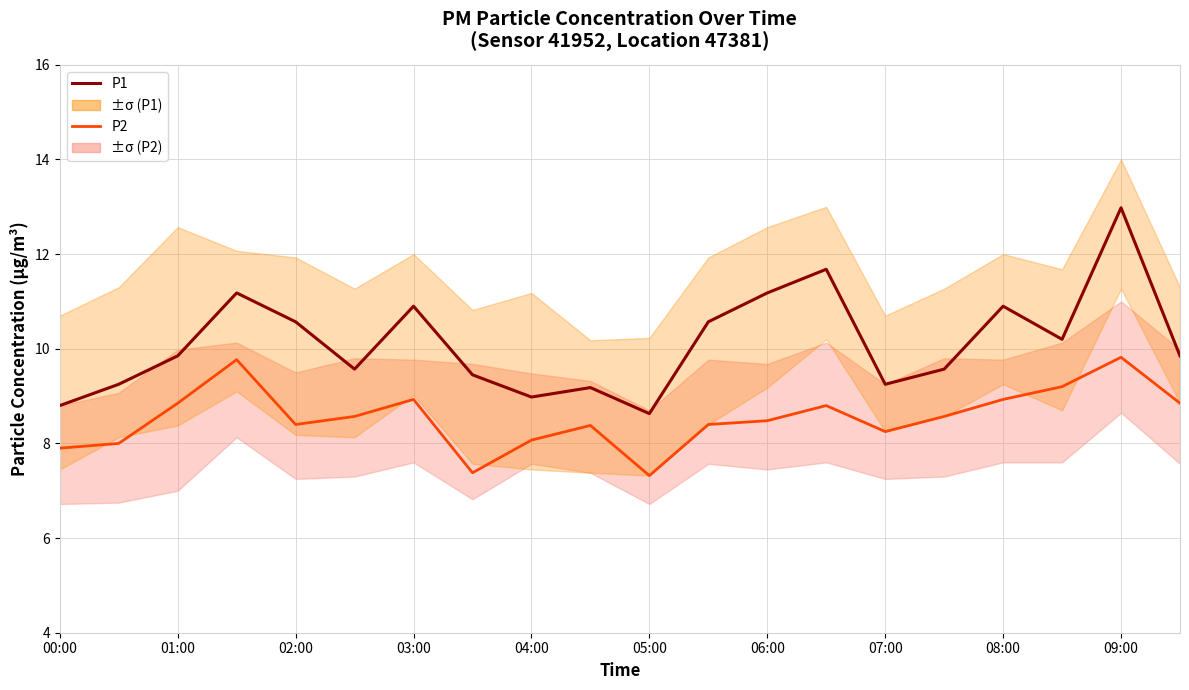

True or false: P2 has more than 0 interior local peaks.

True